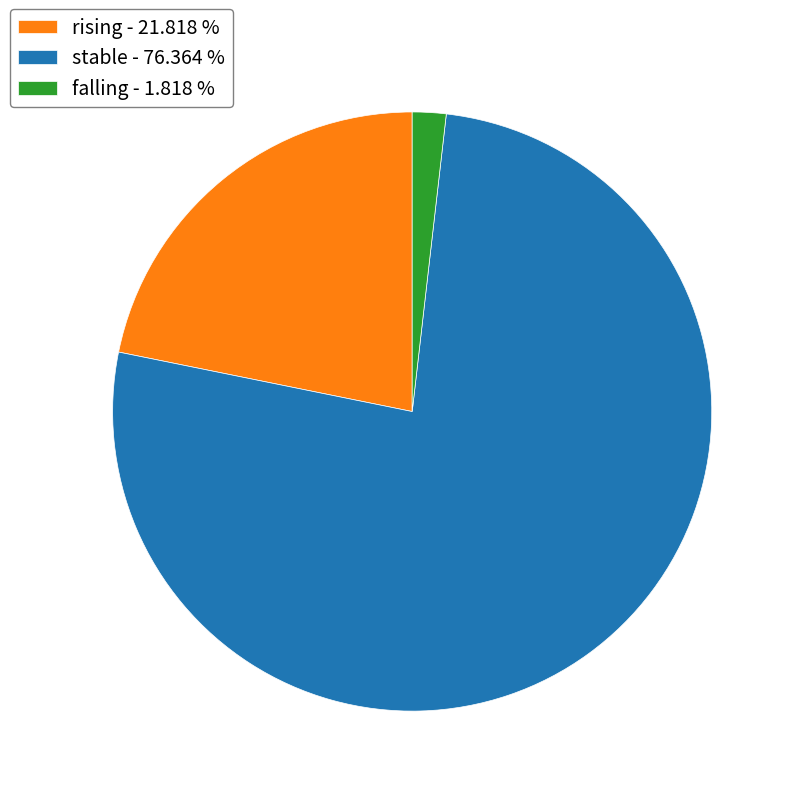

Does stable - 76.364 % represent more than half of the total?

Yes